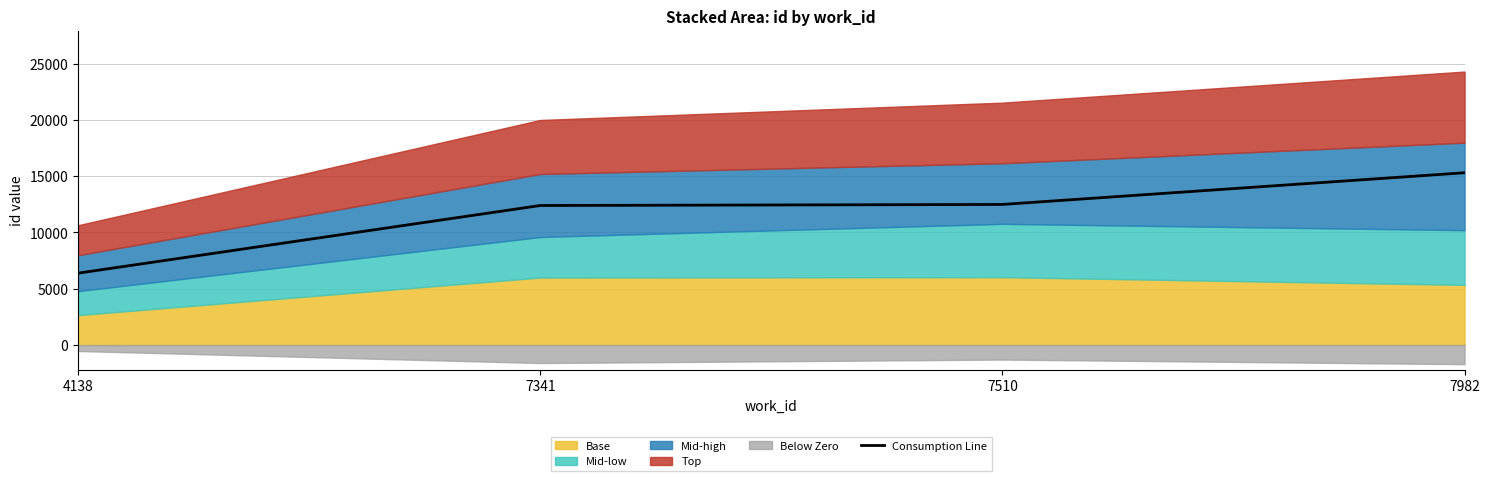

The value at 7341 is 19888.6. True or false?

False